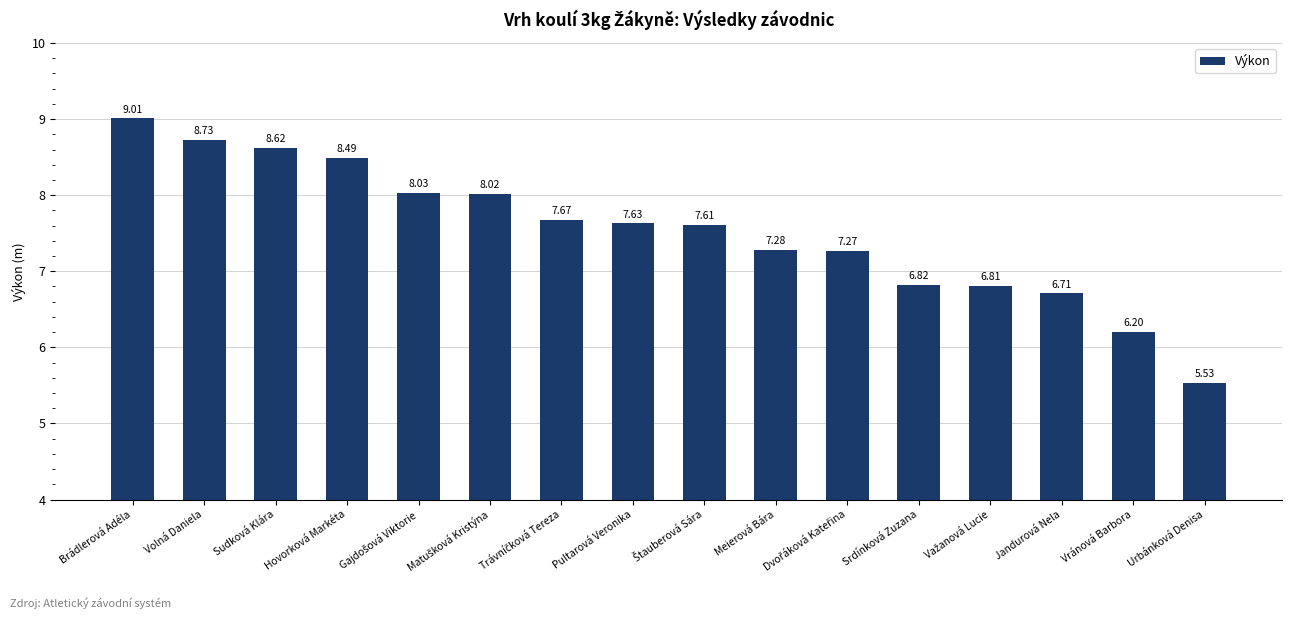

Where does the data first go above 7?

Brádlerová Adéla